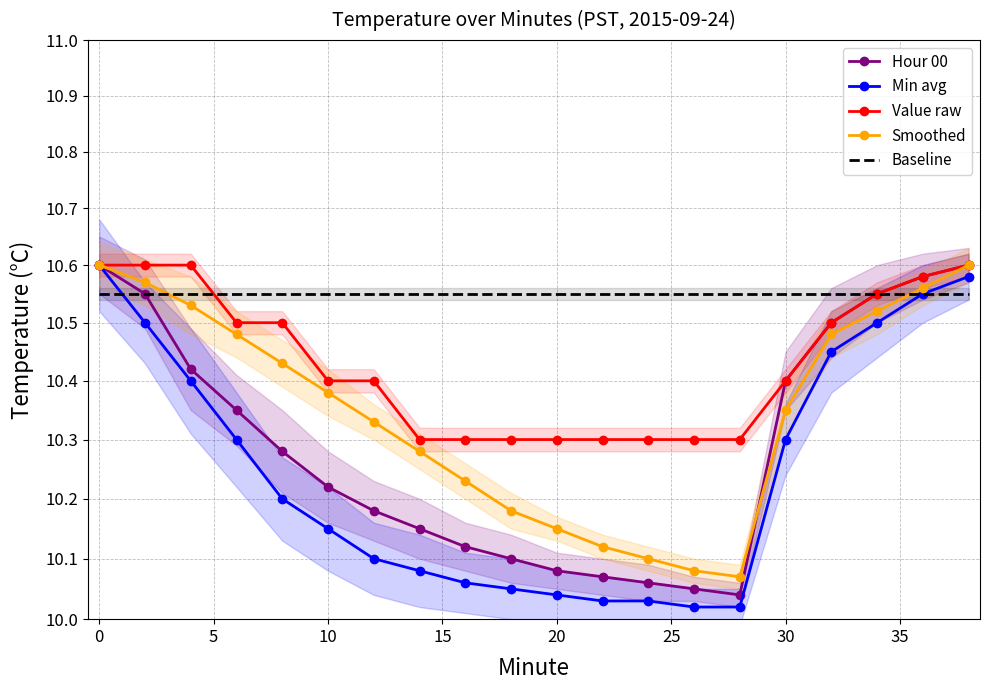

What is the minimum value for Min avg?

10.0